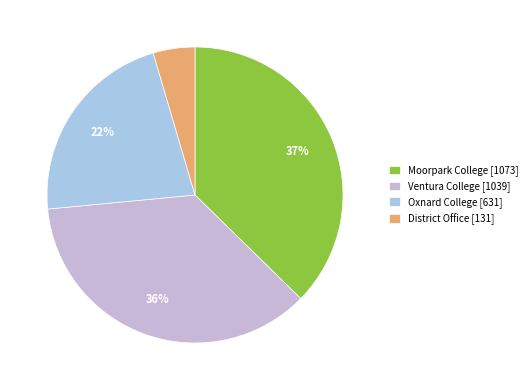

What is the ratio of the value at Ventura College to the value at Oxnard College?

1.6